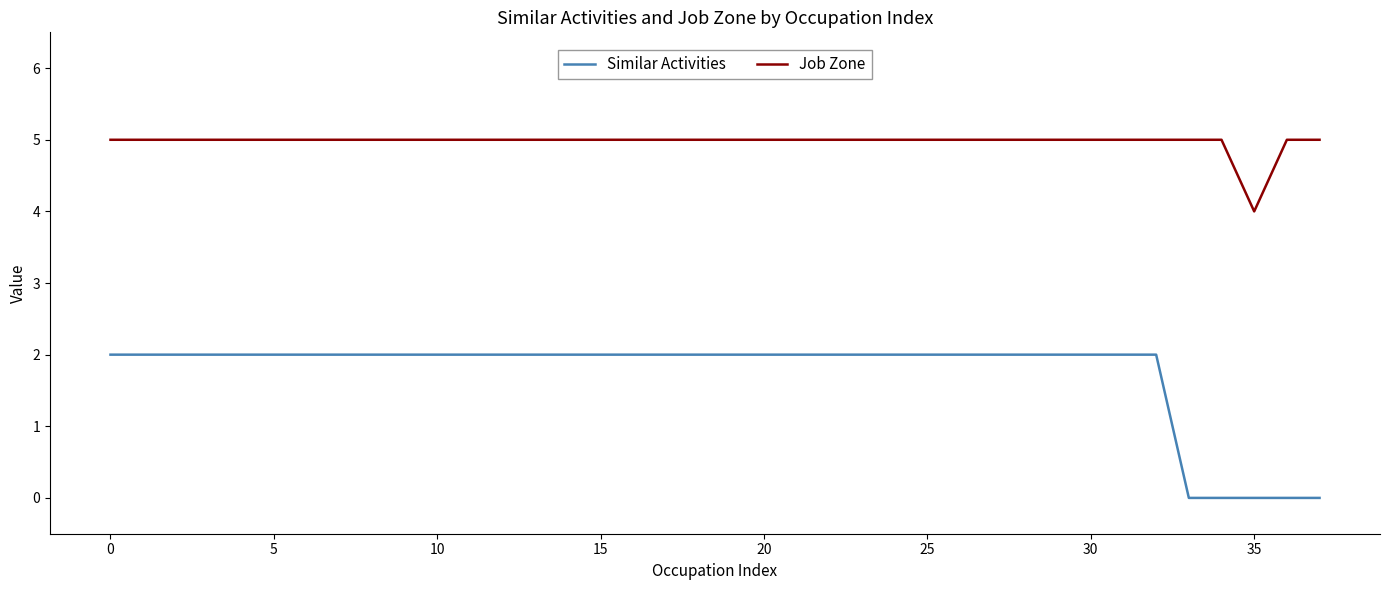

What is the maximum value for Job Zone?

5